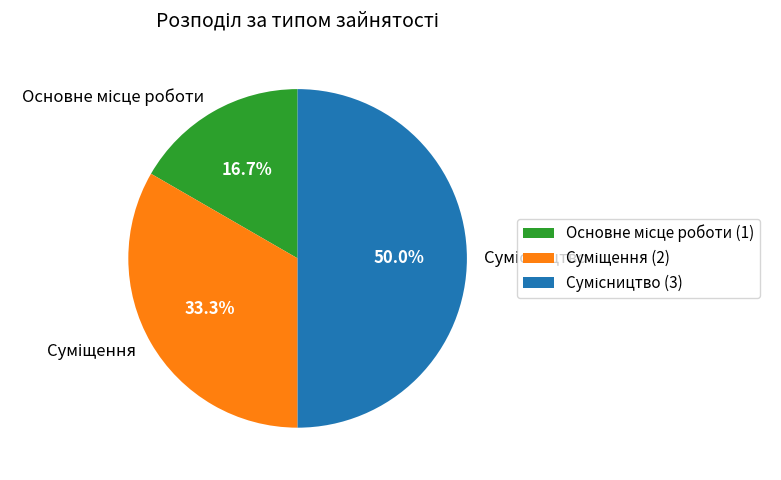

The Сумісництво slice represents 50% of the pie. True or false?

True